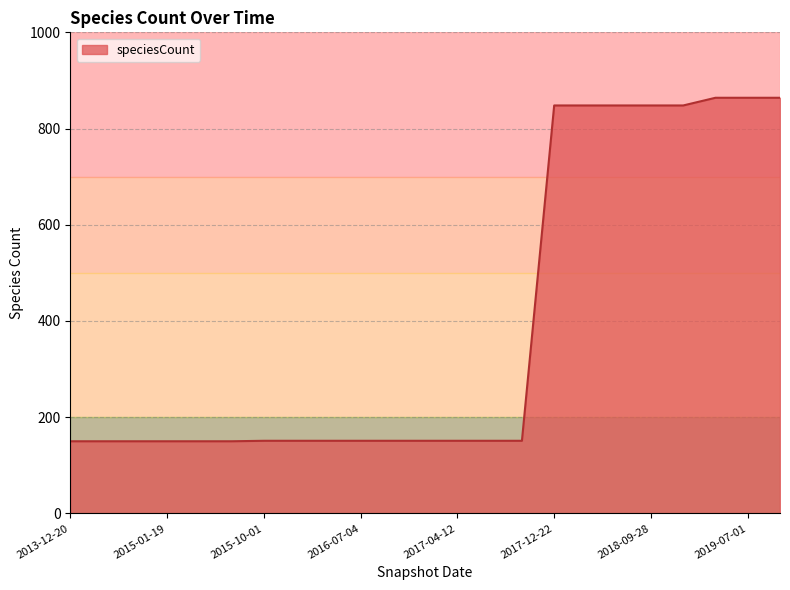

What is the greatest value displayed?

864